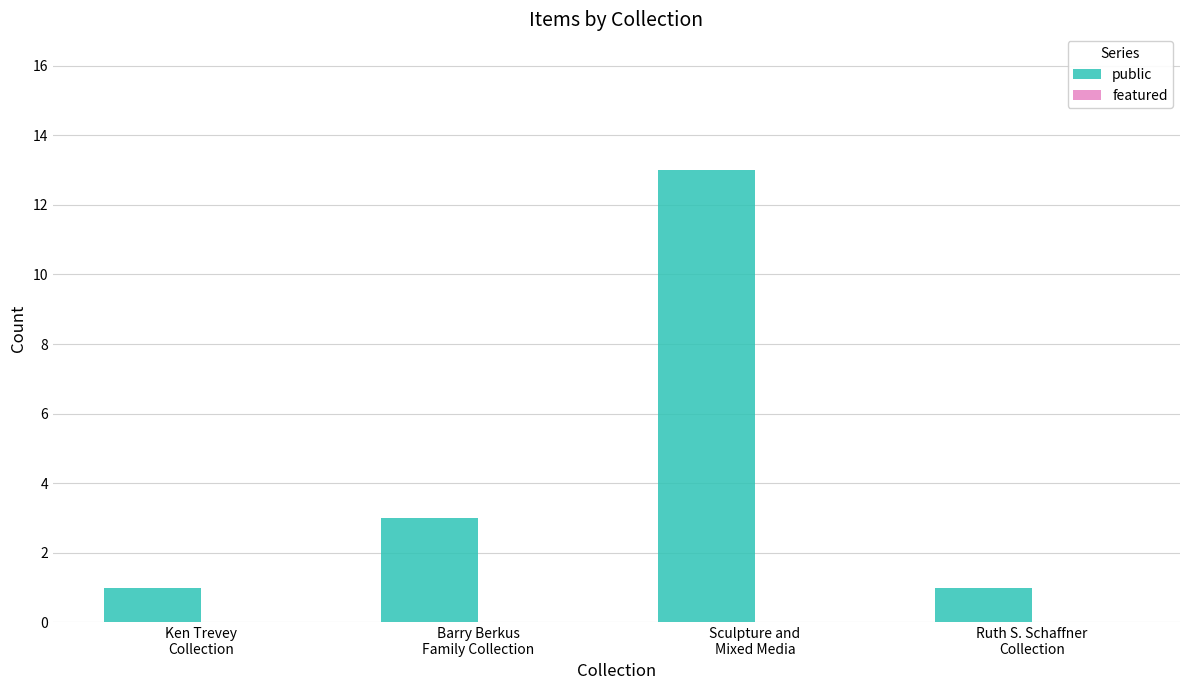

What is the difference between the maximum and minimum values?

12